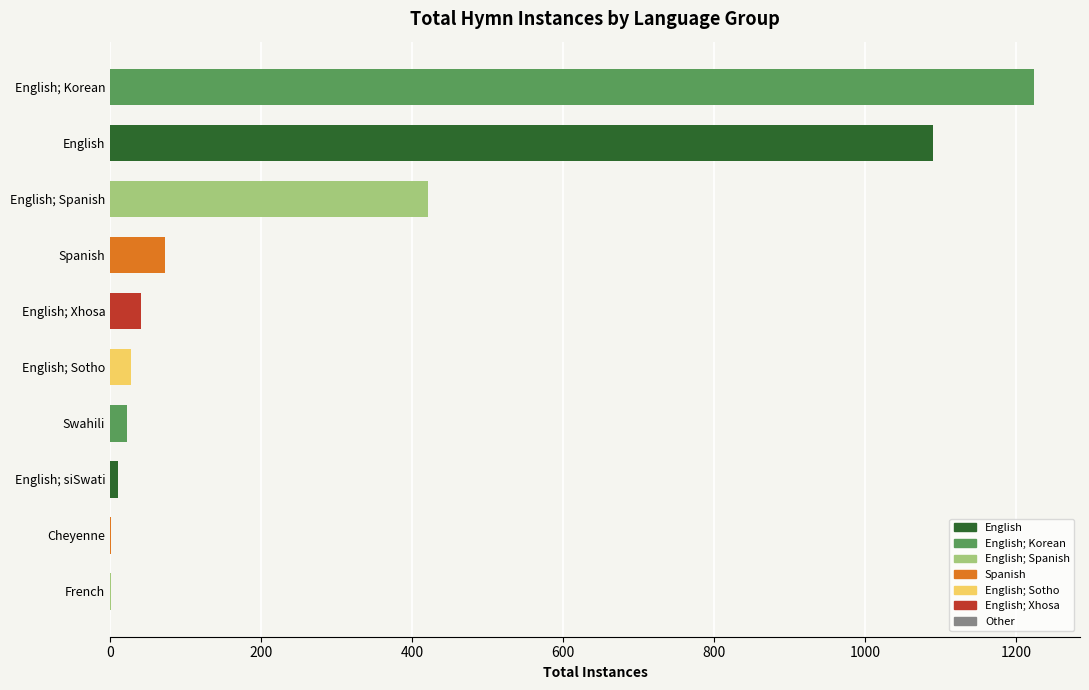

Between English; Spanish and English; Xhosa, which is larger?

English; Spanish